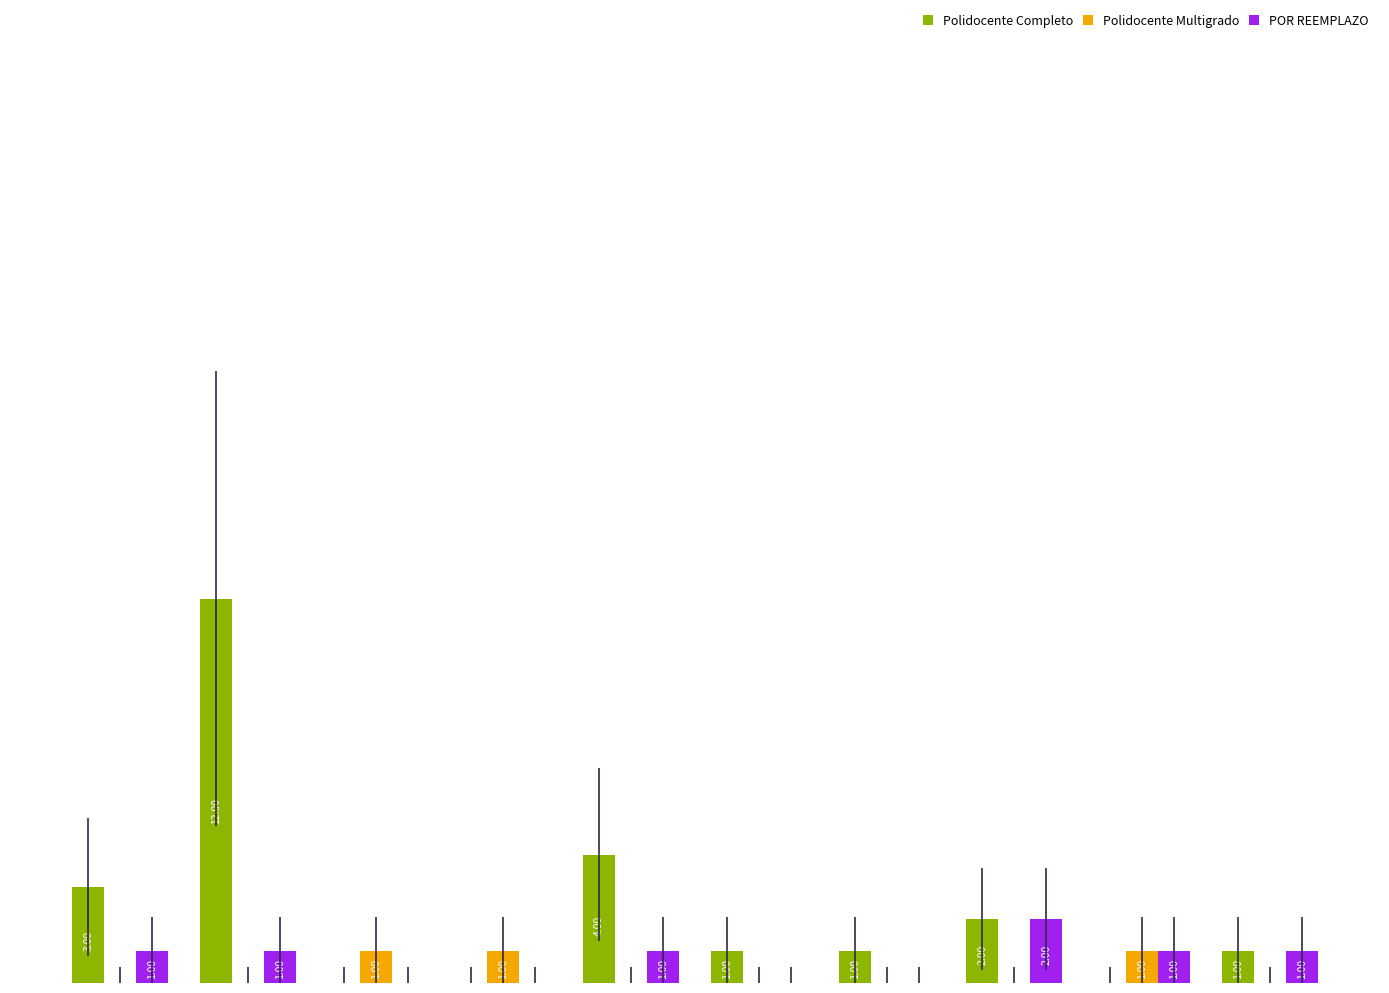

Which series has the largest total across all categories?

Polidocente Completo